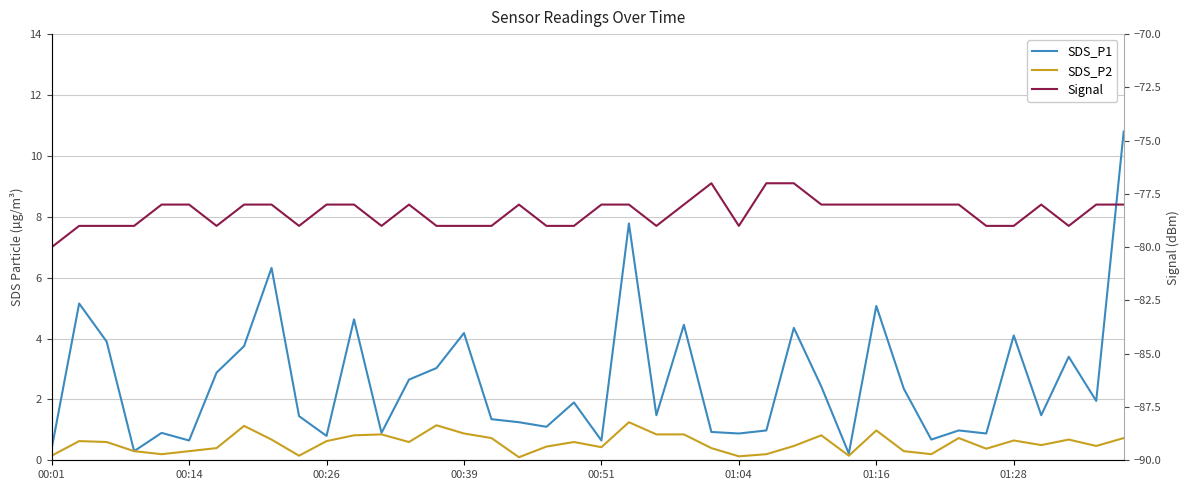

Is this an area chart (filled region under the line)?

No